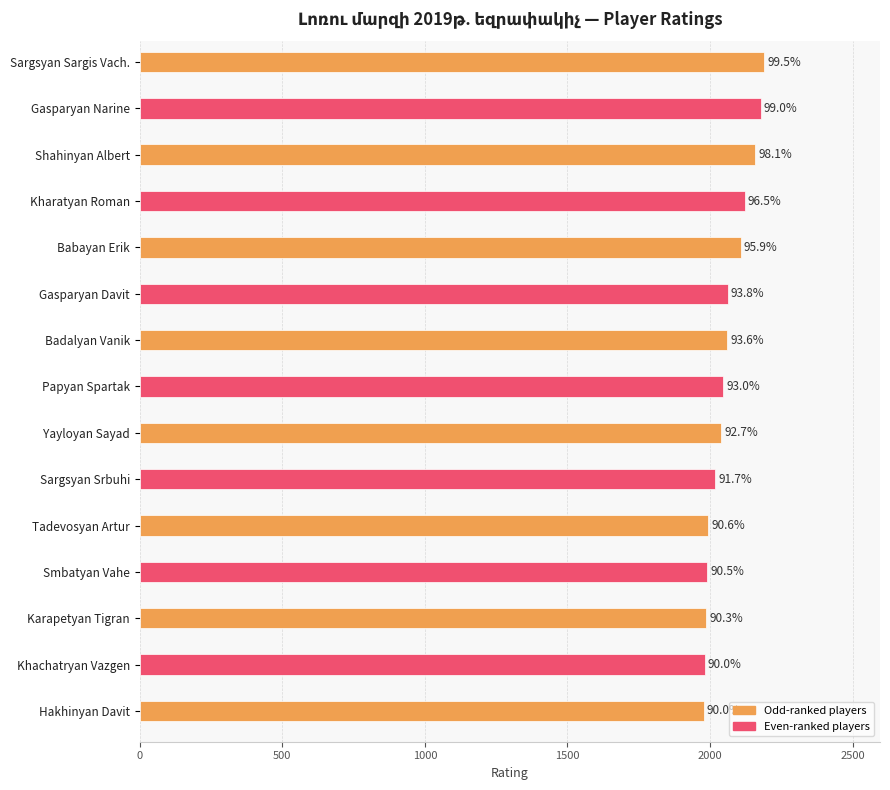

How many bars are there in total?

15